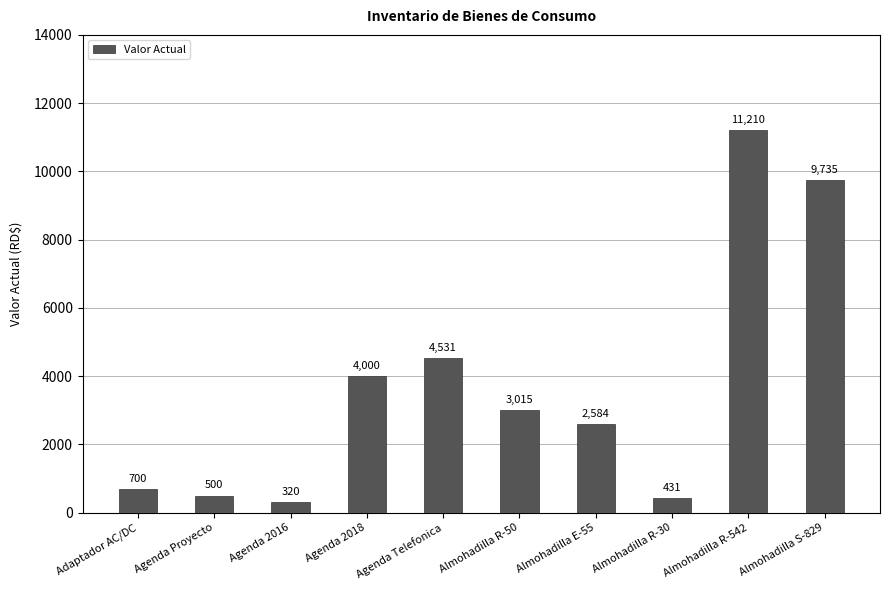

Rank the categories by value from lowest to highest.

Agenda 2016, Almohadilla R-30, Agenda Proyecto, Adaptador AC/DC, Almohadilla E-55, Almohadilla R-50, Agenda 2018, Agenda Telefonica, Almohadilla S-829, Almohadilla R-542